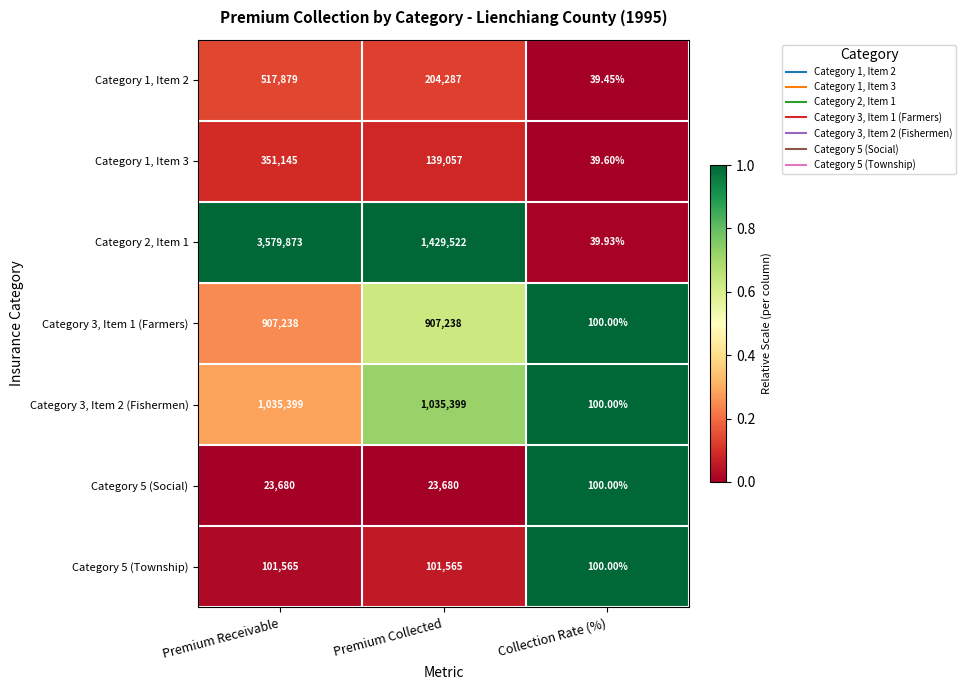

At which category does the chart reach its minimum across all series?

Collection Rate (%)